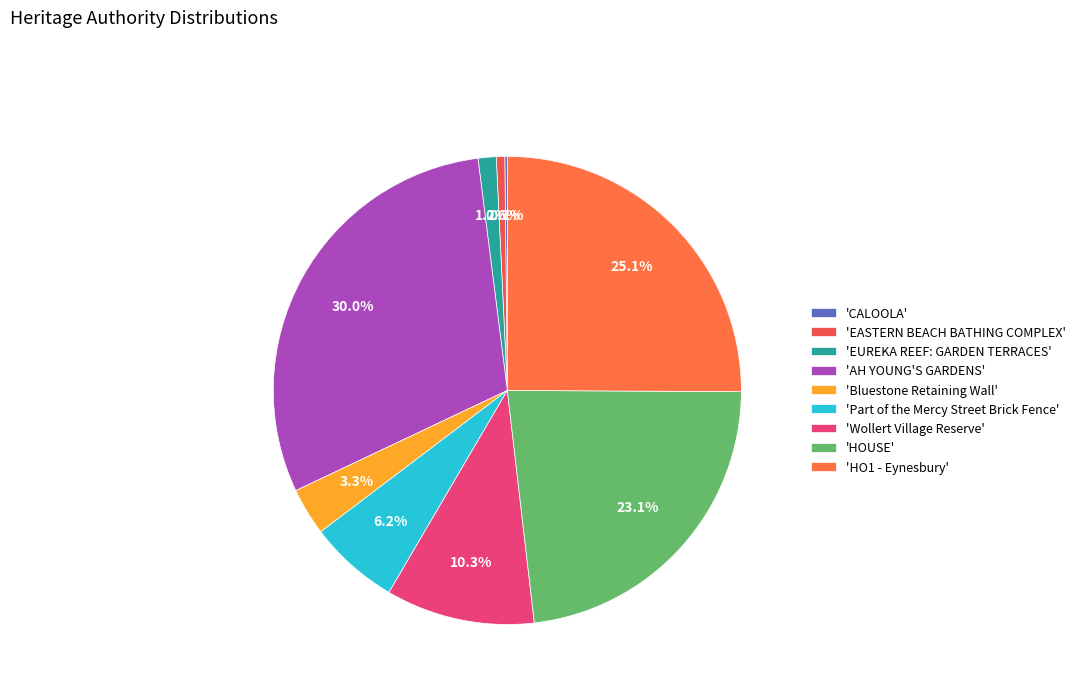

What is the smallest slice in the pie chart?

CALOOLA